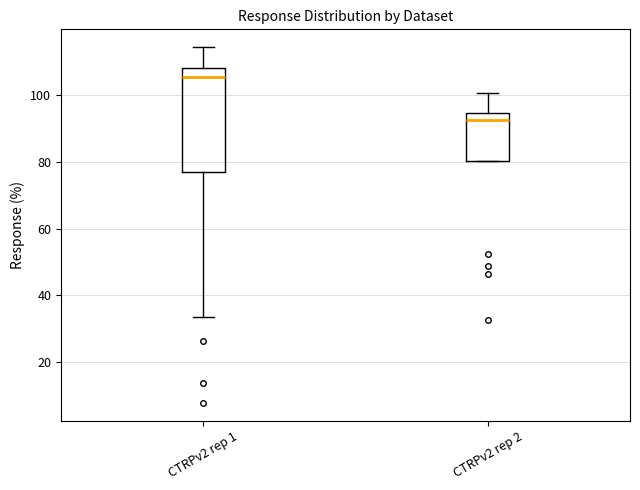

Where does the median line of the box for CTRPv2 rep 2 sit on the y-axis? The values are not printed on the chart, so give them approximately, as read against the axis.

92